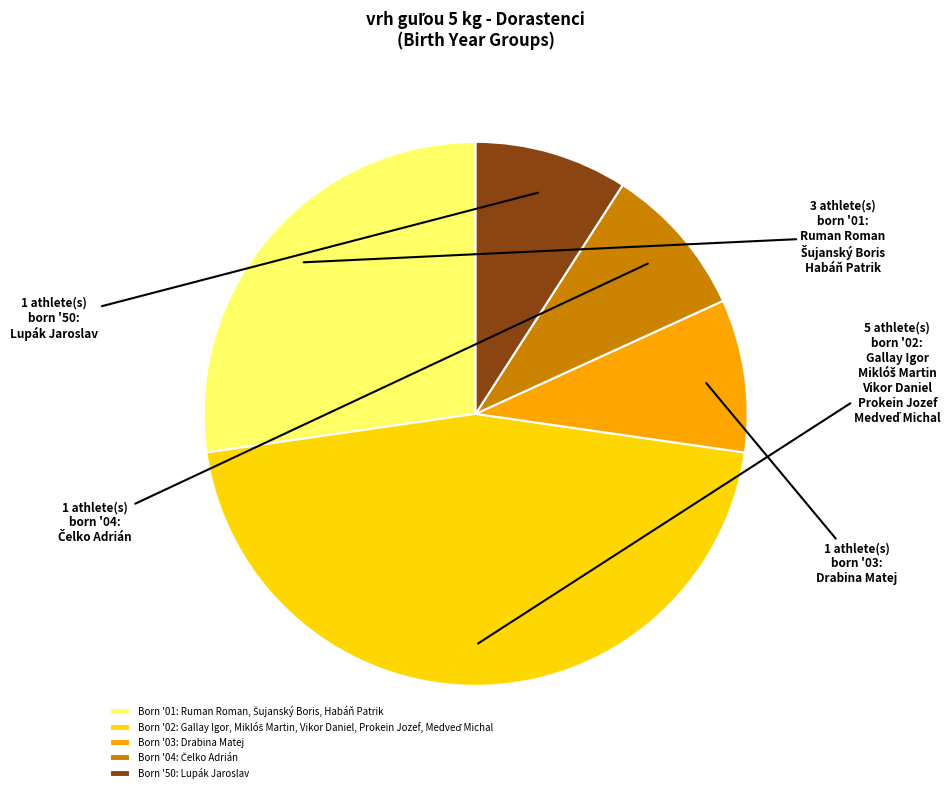

The Born '03: Drabina Matej slice represents 9% of the pie. True or false?

True